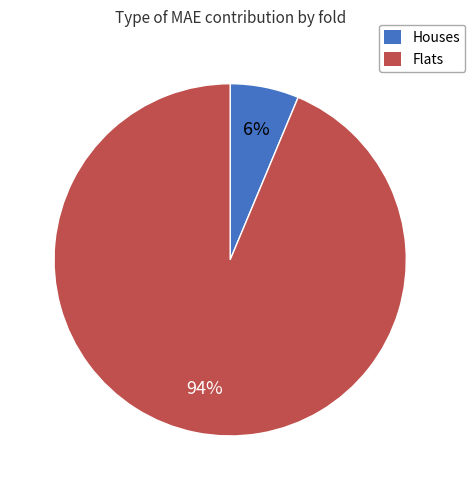

Does any single category account for the majority?

Yes